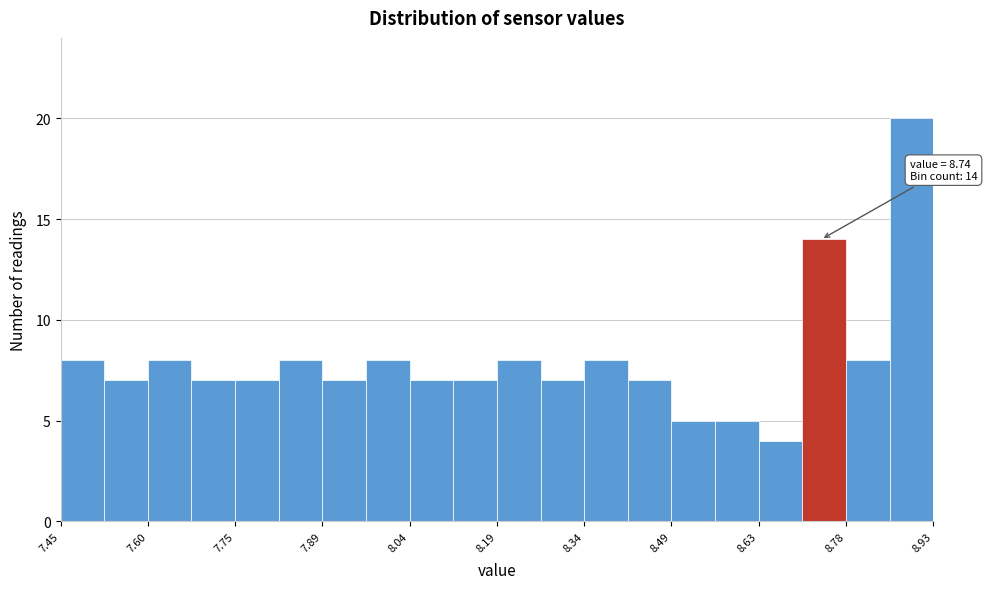

Around what value on the x-axis is the tallest bar? Give the approximate position of its centre, as read against the axis.

8.90